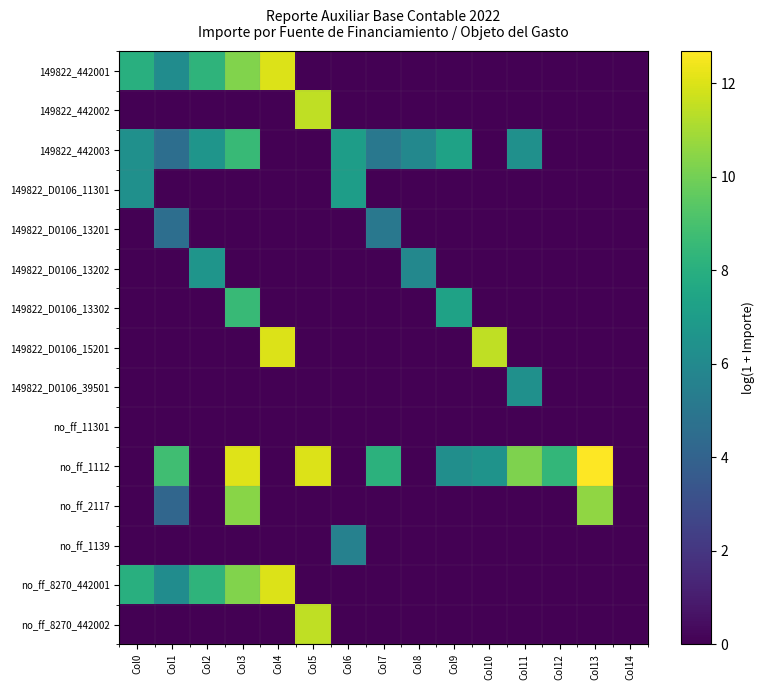

How many data points does each series have?

15